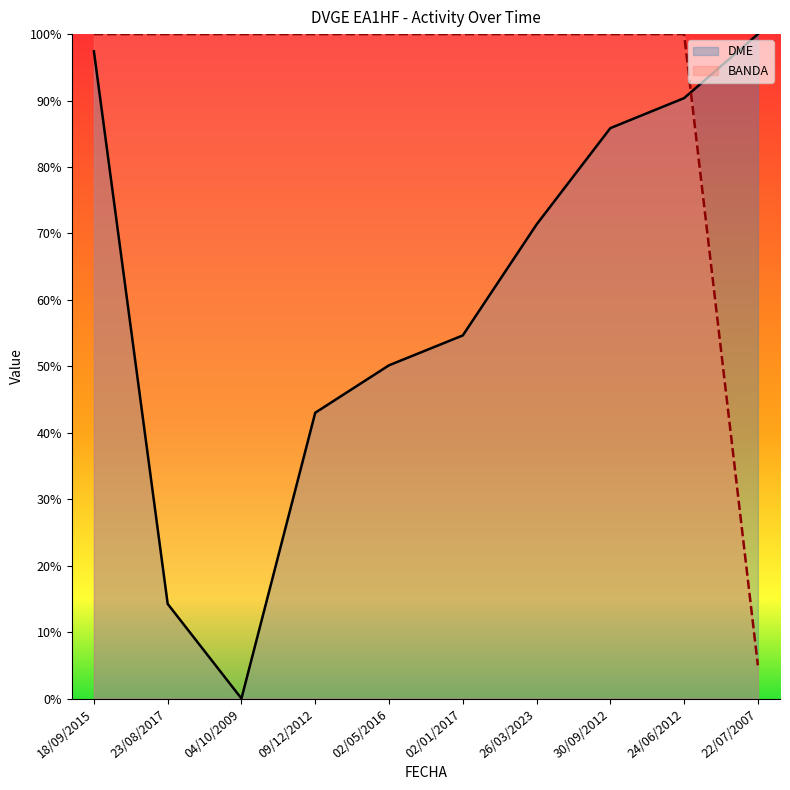

At how many categories does at least one series exceed 0?

10